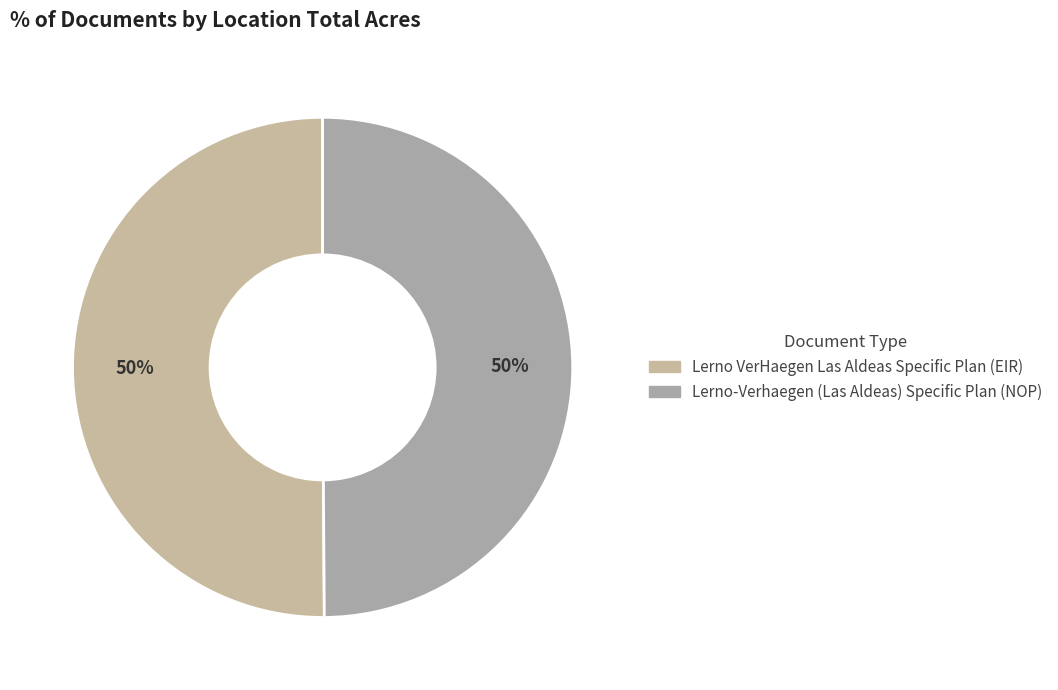

How many slices are in this pie chart?

2